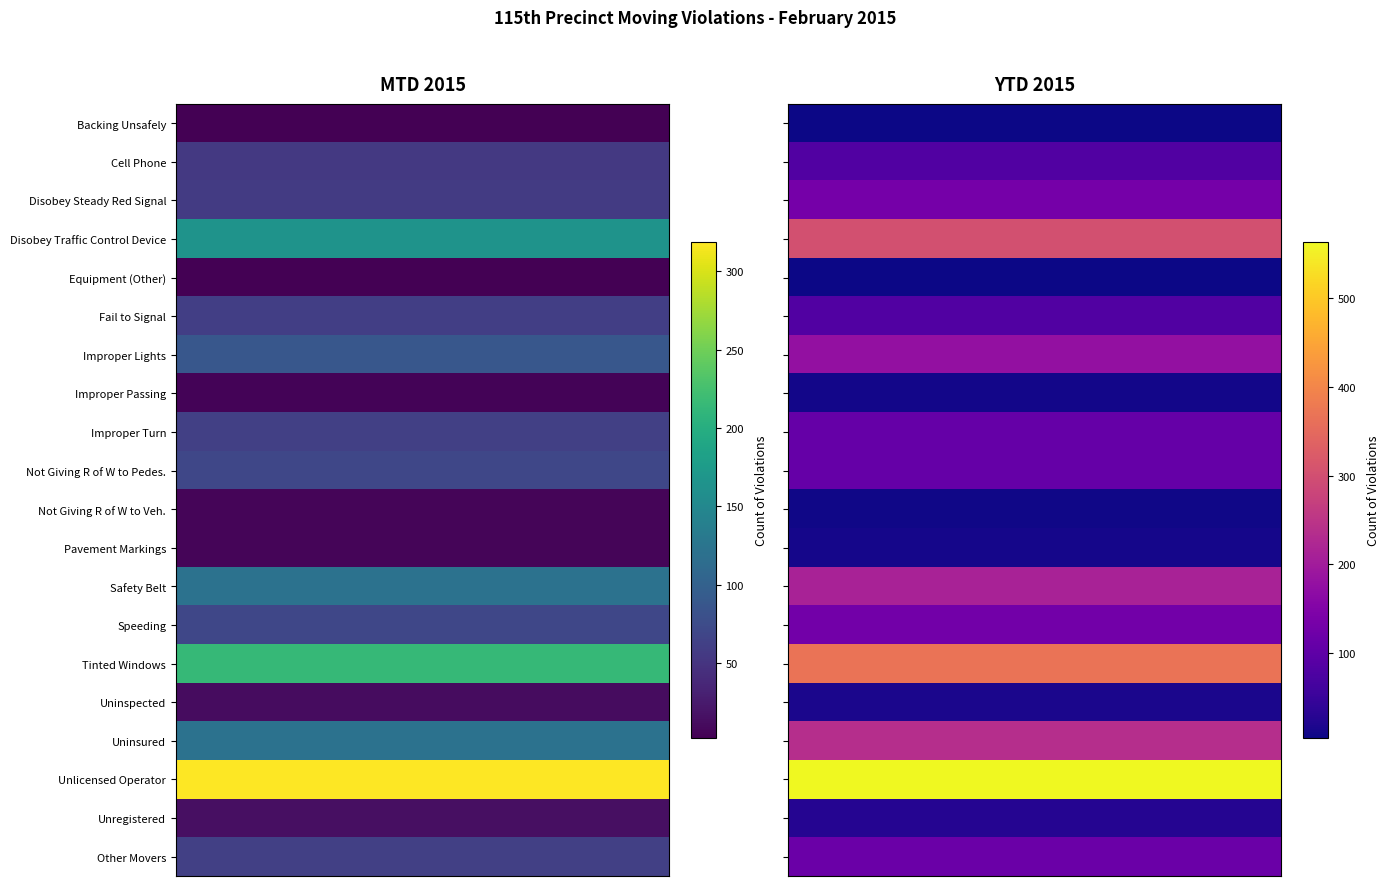

Which series has the largest total across all categories?

Unlicensed Operator